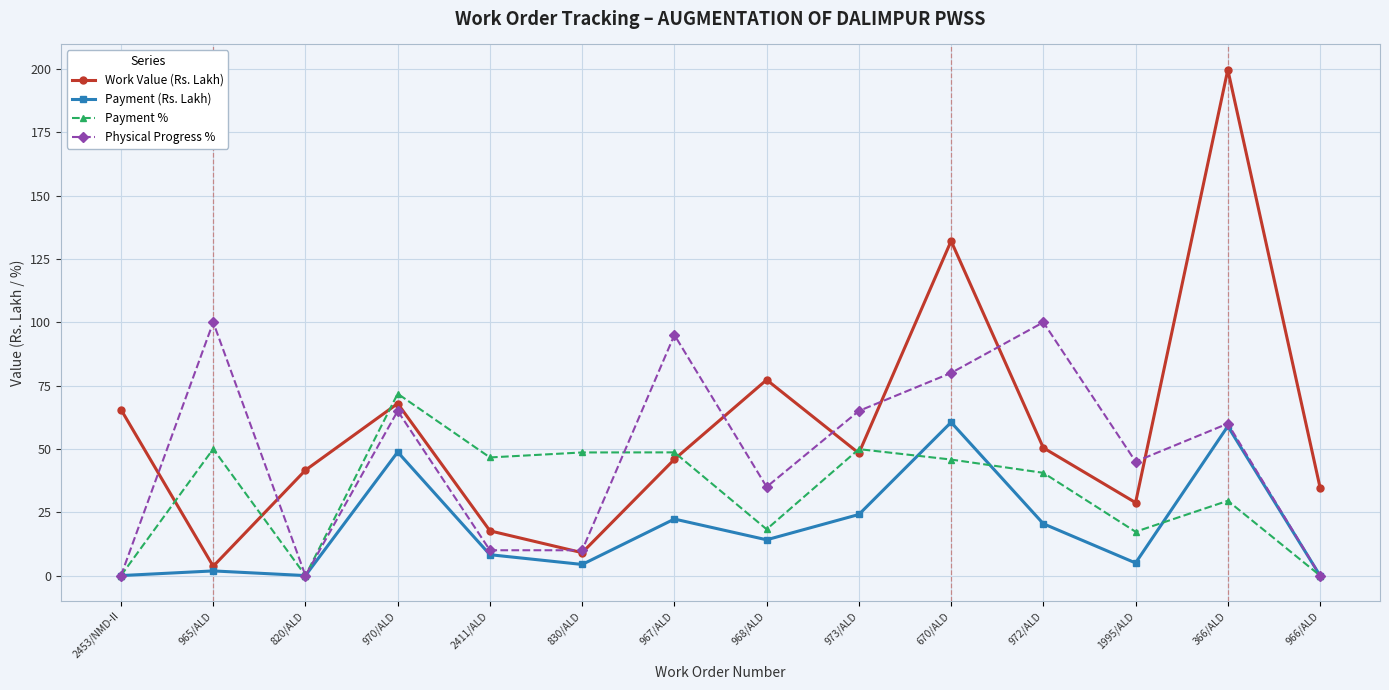

What is the label of the 6th point from the right?

973/ALD